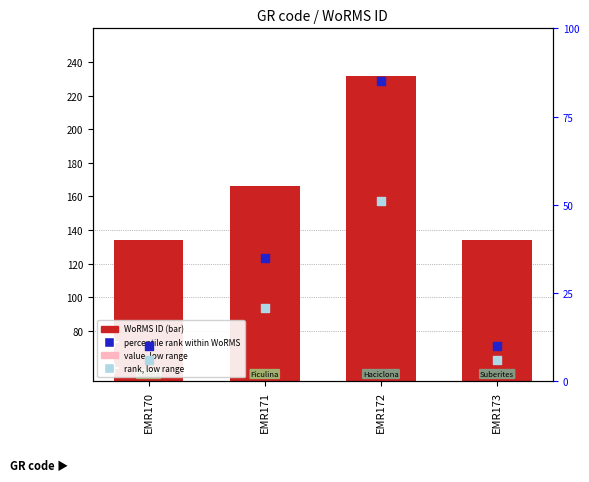

Which series has the largest total across all categories?

WoRMS ID